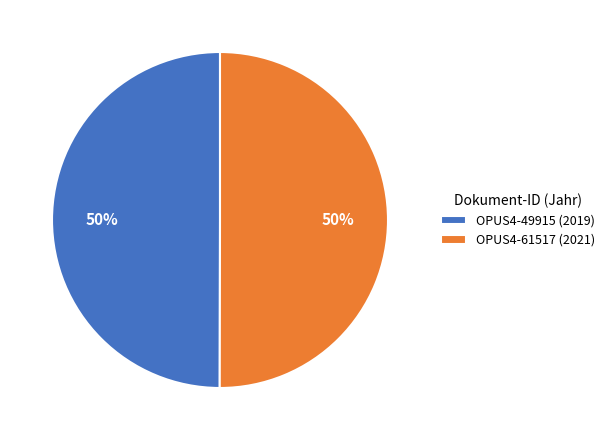

To the nearest percent, what is the combined percentage of OPUS4-61517 (2021) and OPUS4-49915 (2019)?

100%